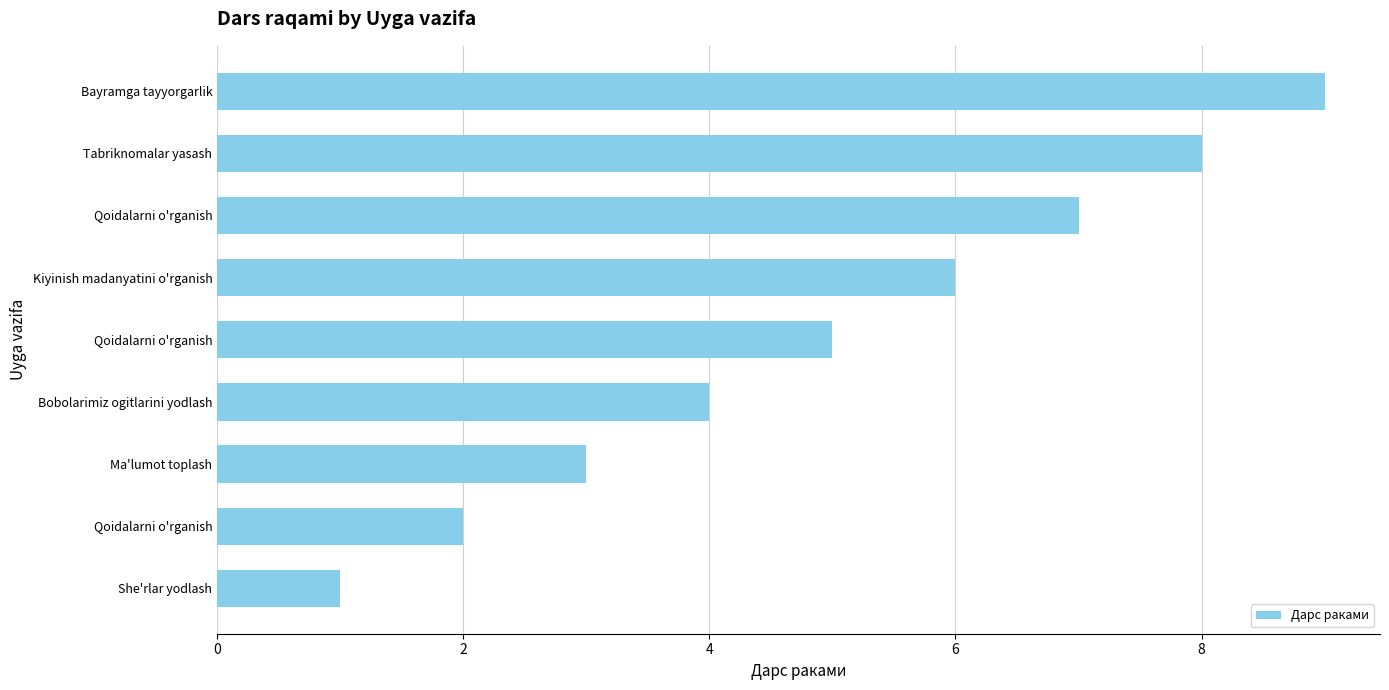

How many categories are shown in the chart?

9